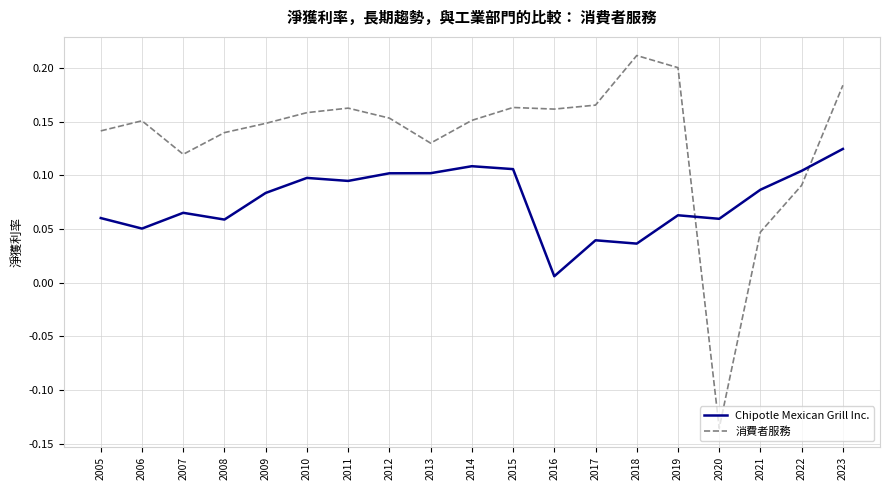

Which label corresponds to the largest value in the chart?

2018